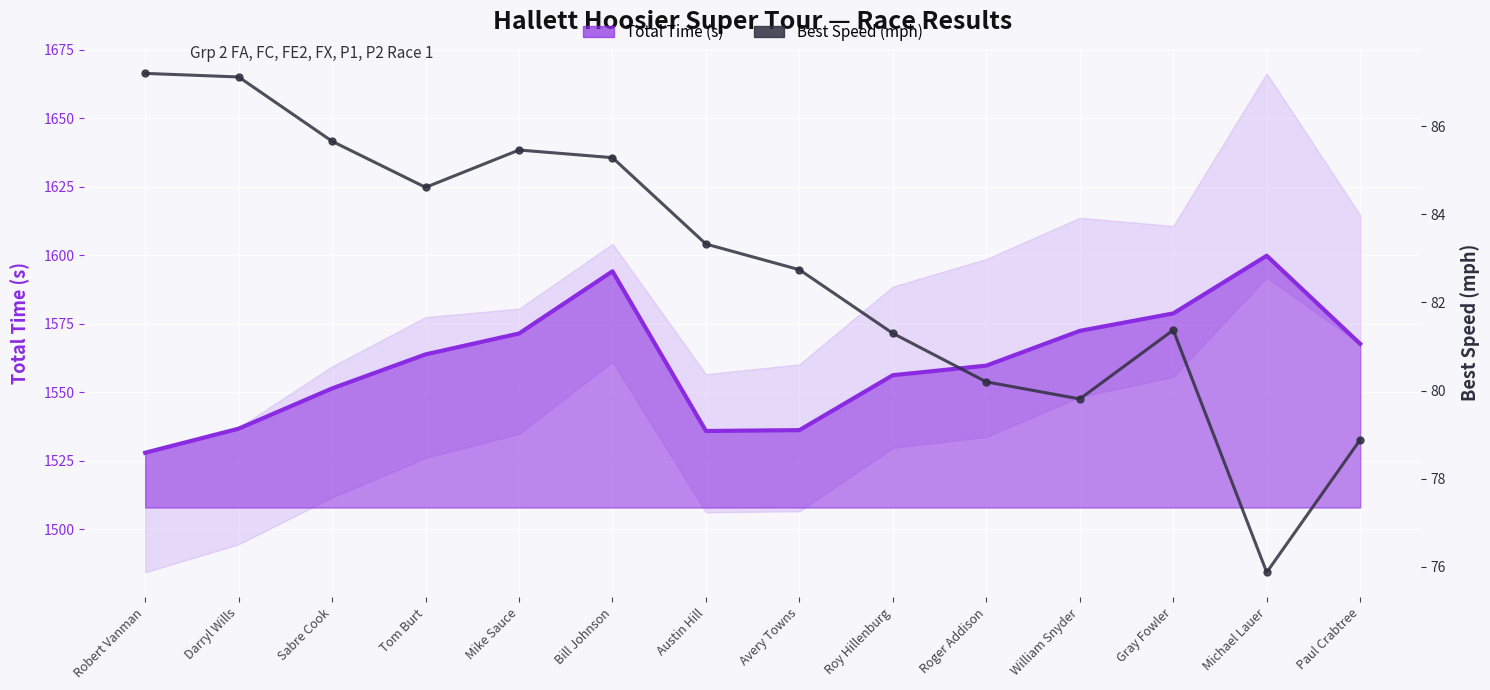

Reading right to left, extract all data points from this chart.

78.9	75.9	81.4	79.8	80.2	81.3	82.7	83.3	85.3	85.5	84.6	85.7	87.1	87.2